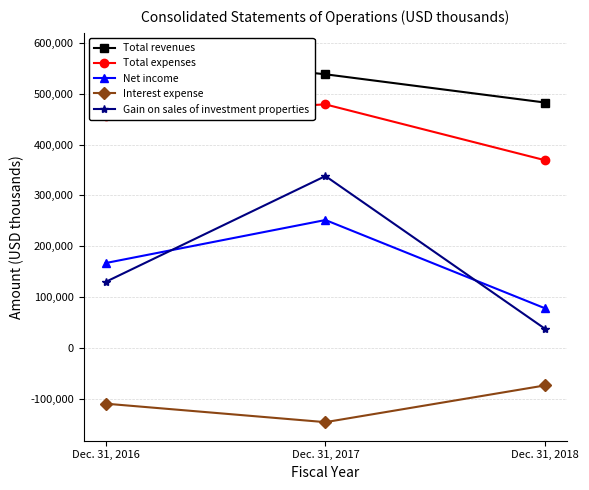

Rank the series by their maximum value, from lowest to highest.

Interest expense, Net income, Gain on sales of investment properties, Total expenses, Total revenues